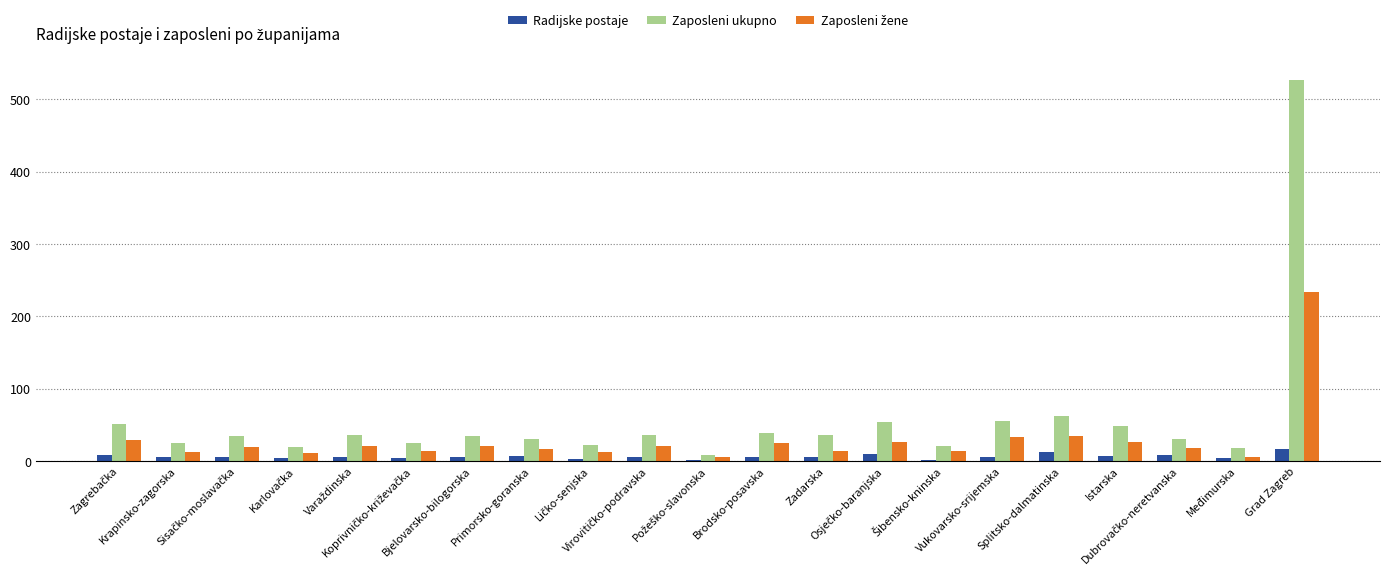

Read the Zaposleni ukupno value at Splitsko-dalmatinska, to the nearest 100.

100